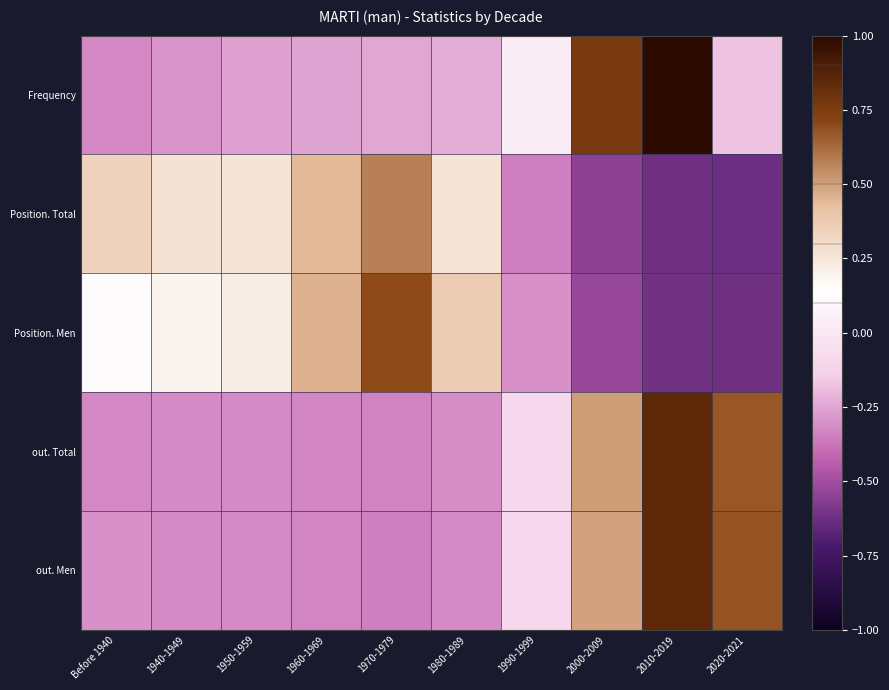

Reading left to right, transcribe all the data shown in this chart.

Frequency: Before 1940=-0.3	1940-1949=-0.3	1950-1959=-0.3	1960-1969=-0.3	1970-1979=-0.2	1980-1989=-0.2	1990-1999=0.0	2000-2009=0.8	2010-2019=1.0	2020-2021=-0.2
Position. Total: Before 1940=0.3	1940-1949=0.3	1950-1959=0.3	1960-1969=0.4	1970-1979=0.6	1980-1989=0.3	1990-1999=-0.3	2000-2009=-0.5	2010-2019=-0.6	2020-2021=-0.6
Position. Men: Before 1940=0.1	1940-1949=0.2	1950-1959=0.2	1960-1969=0.5	1970-1979=0.7	1980-1989=0.4	1990-1999=-0.3	2000-2009=-0.5	2010-2019=-0.6	2020-2021=-0.6
out. Total: Before 1940=-0.3	1940-1949=-0.3	1950-1959=-0.3	1960-1969=-0.3	1970-1979=-0.3	1980-1989=-0.3	1990-1999=-0.1	2000-2009=0.5	2010-2019=0.8	2020-2021=0.7
out. Men: Before 1940=-0.3	1940-1949=-0.3	1950-1959=-0.3	1960-1969=-0.3	1970-1979=-0.3	1980-1989=-0.3	1990-1999=-0.1	2000-2009=0.5	2010-2019=0.8	2020-2021=0.7